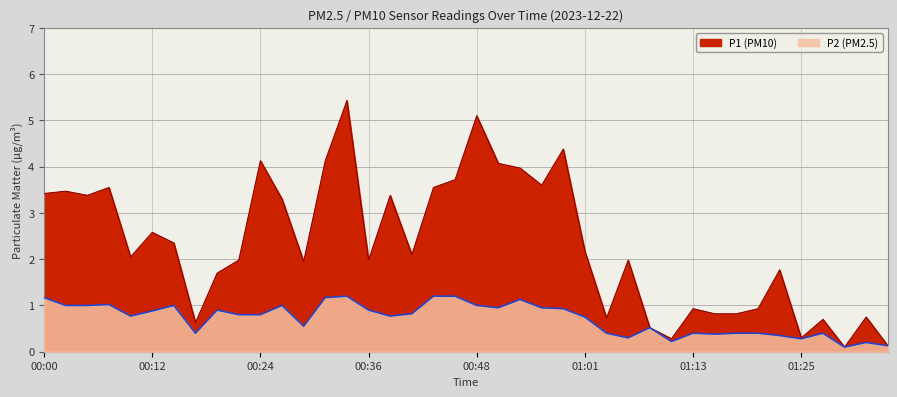

List the labels in order of P1 value, largest first.

00:34, 00:48, 00:58, 00:24, 00:31, 00:51, 00:53, 00:46, 00:56, 00:07, 00:43, 00:02, 00:00, 00:04, 00:38, 00:26, 00:12, 00:14, 01:01, 00:41, 00:09, 00:21, 00:36, 01:05, 00:29, 01:22, 00:19, 01:13, 01:20, 01:15, 01:18, 01:32, 01:03, 01:27, 00:17, 01:08, 01:25, 01:10, 01:35, 01:30